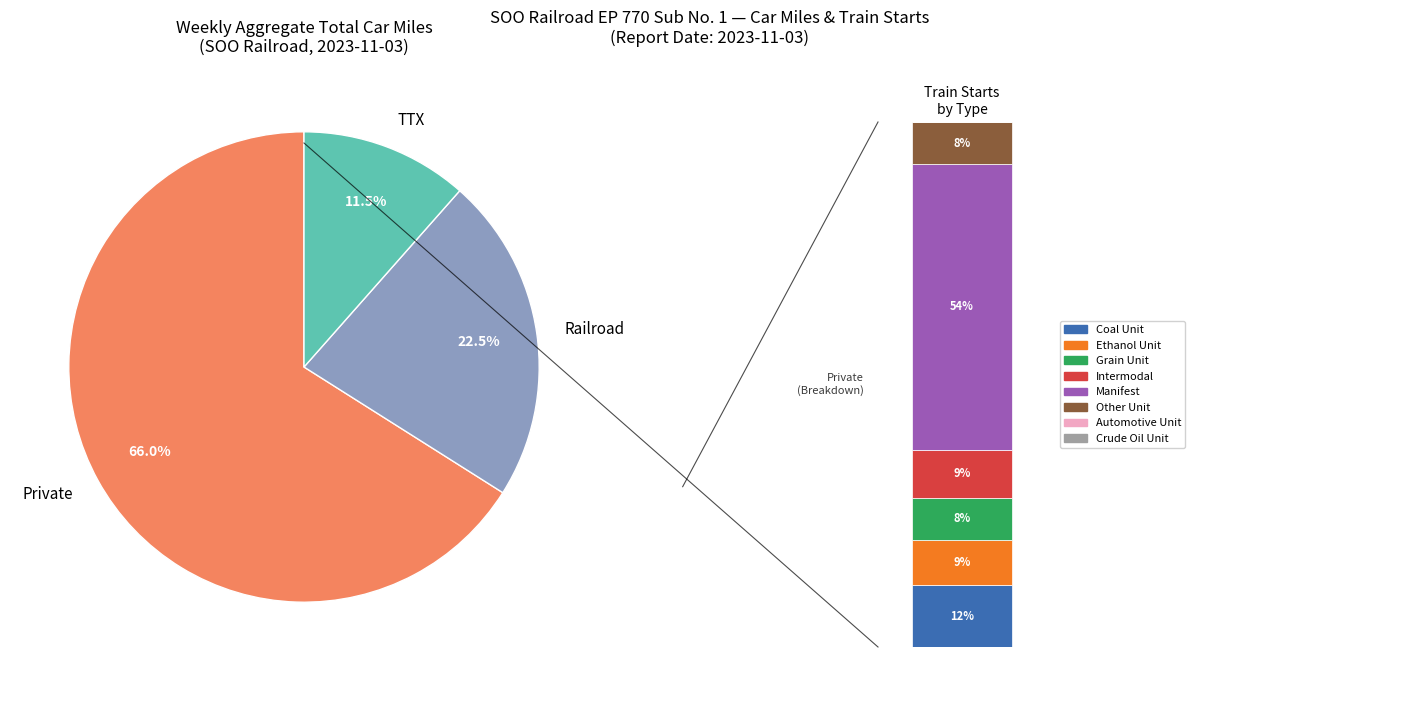

Count the number of slices in the pie.

3